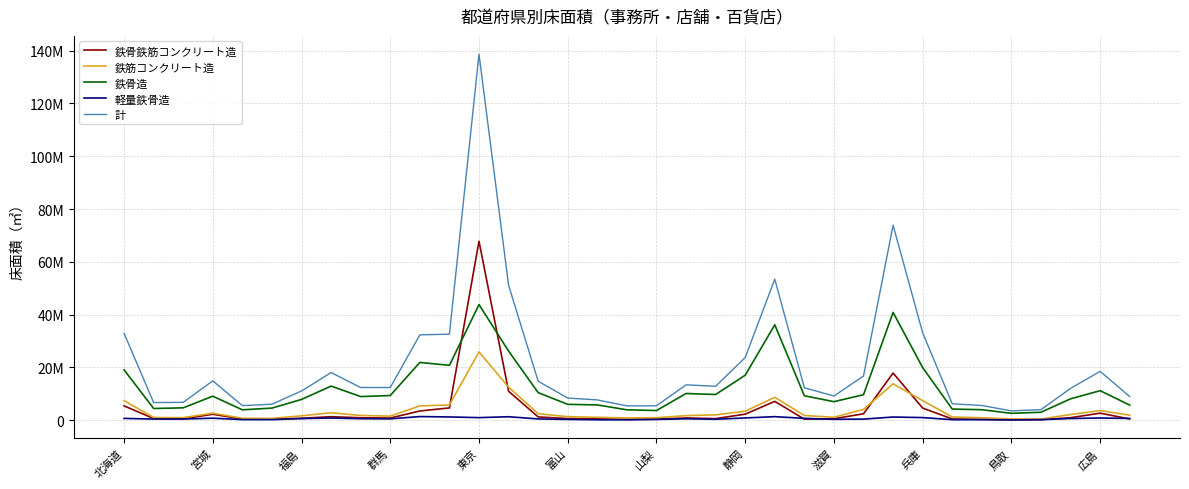

Does the chart display data point markers on the line(s)?

No